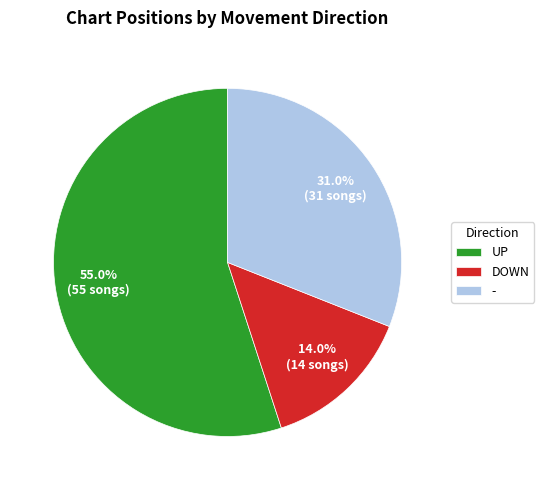

Does any single category account for the majority?

Yes